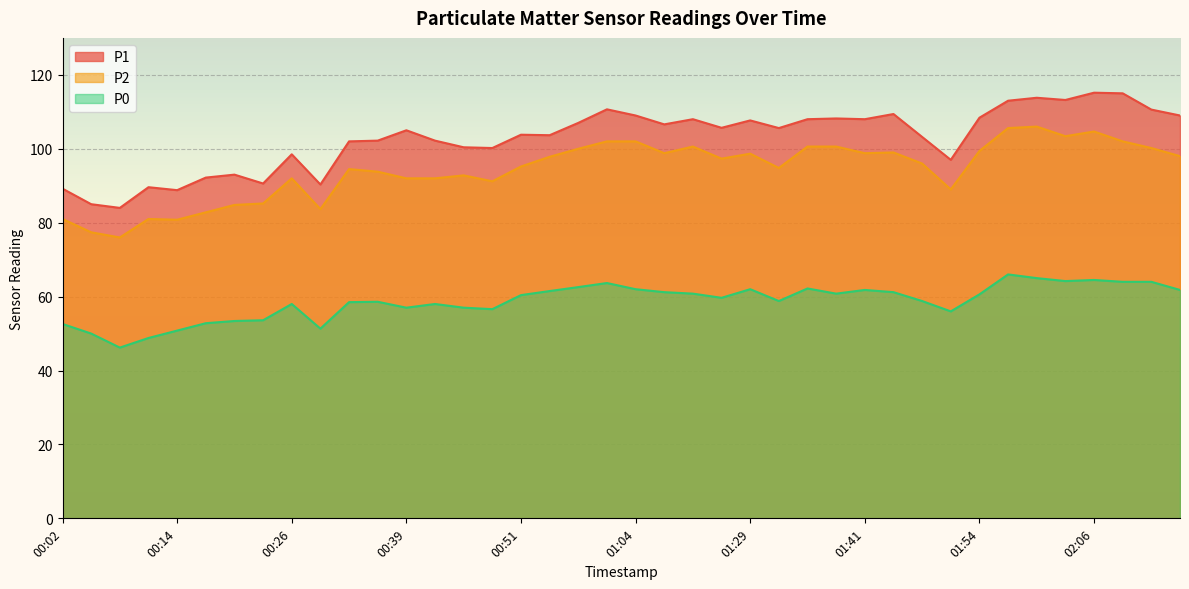

What is the value of the P0 point at the 12th from the left?

58.6